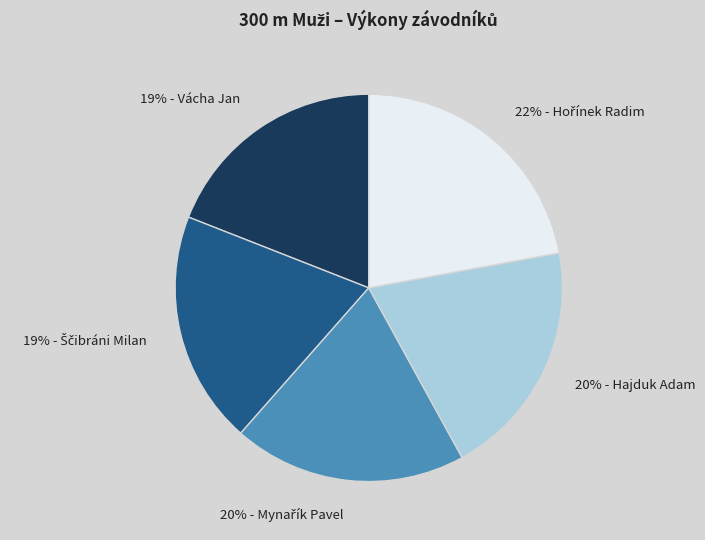

Is there any slice that represents more than half of the pie?

No